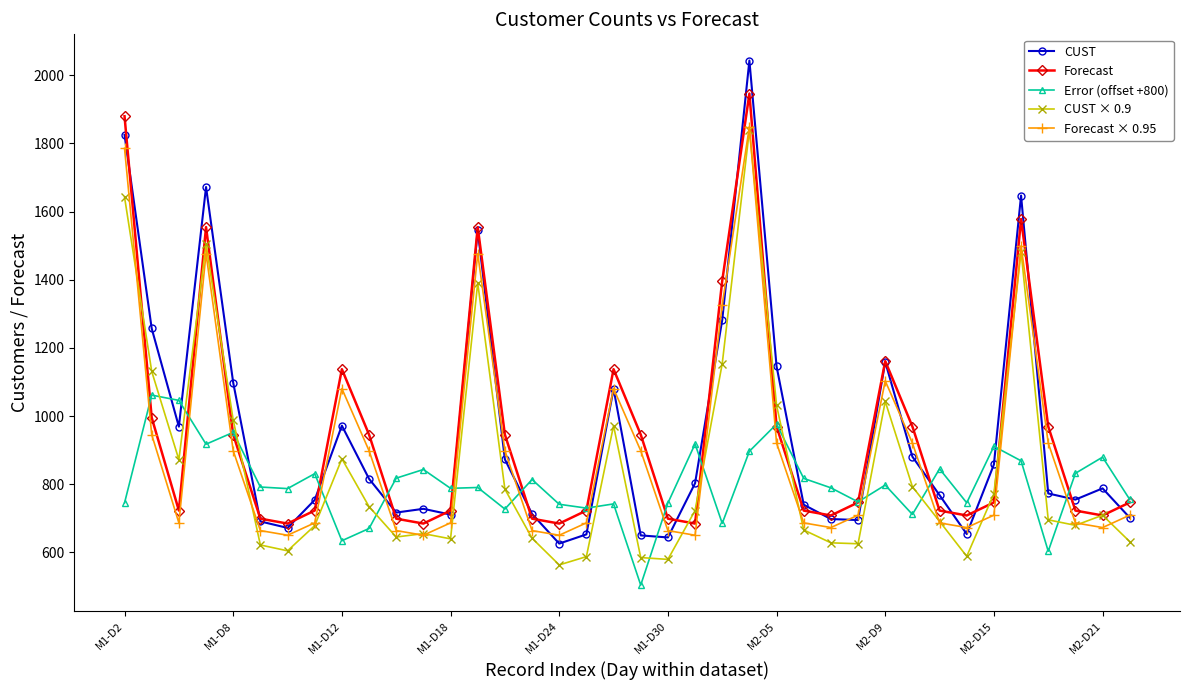

Count the number of categories in the chart.

38